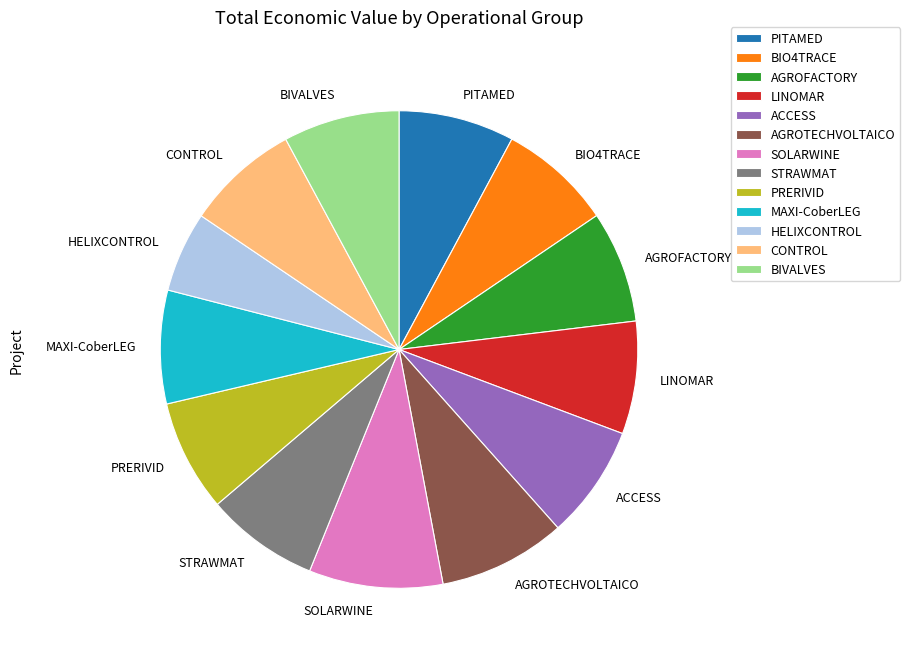

Which slice is the smallest?

HELIXCONTROL